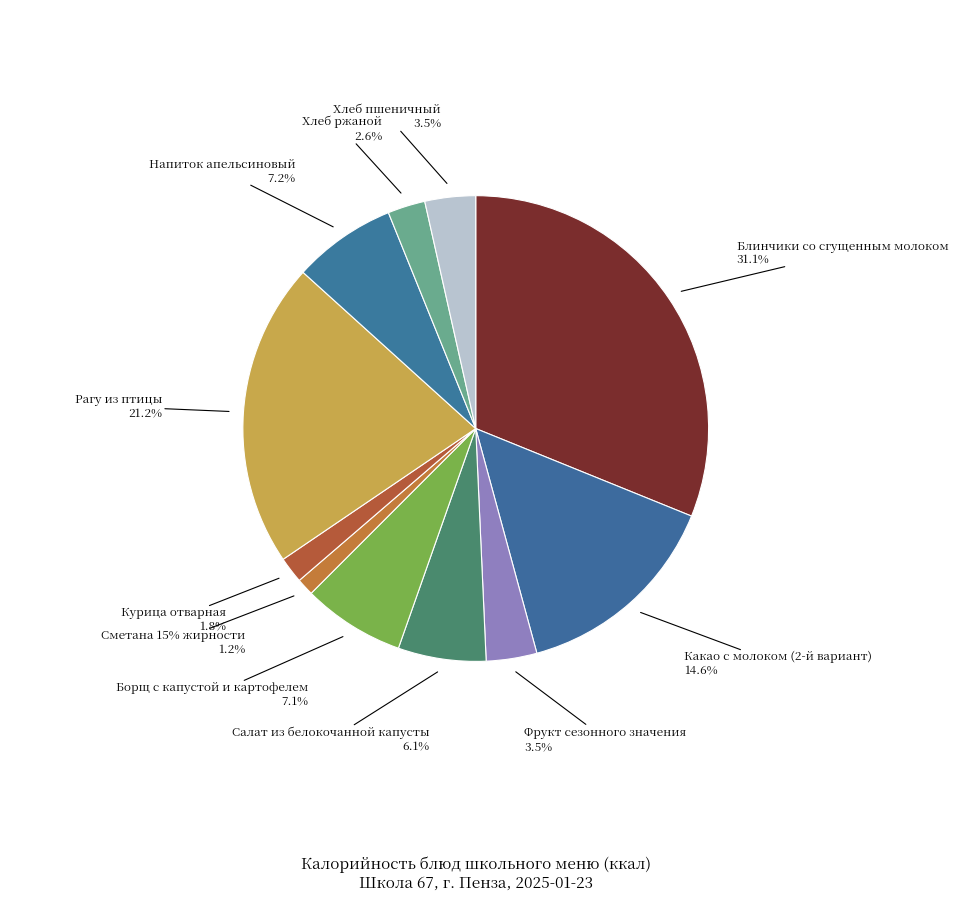

Is there any slice that represents more than half of the pie?

No